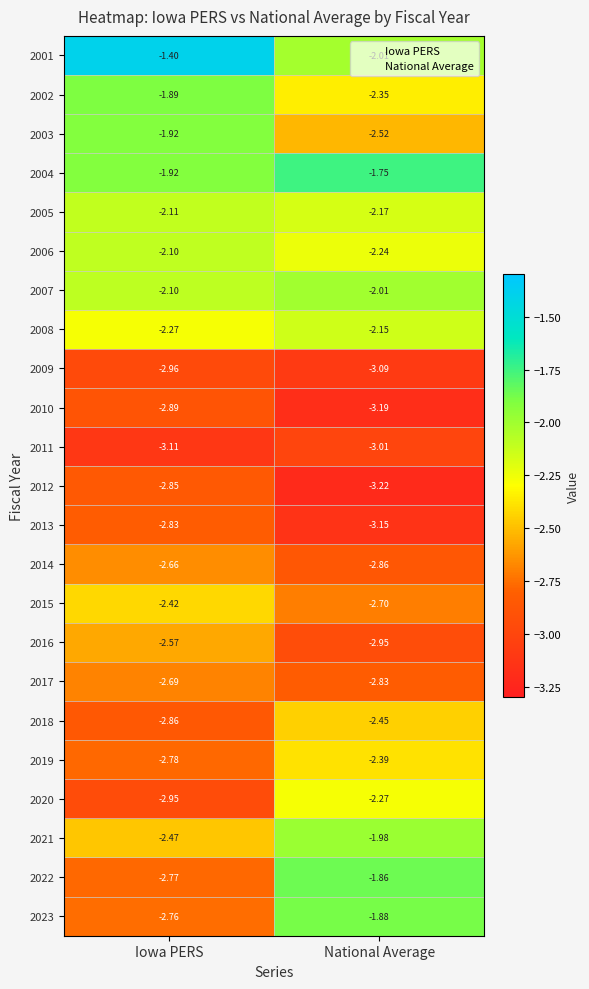

At which label does 2013 reach its minimum?

National Average